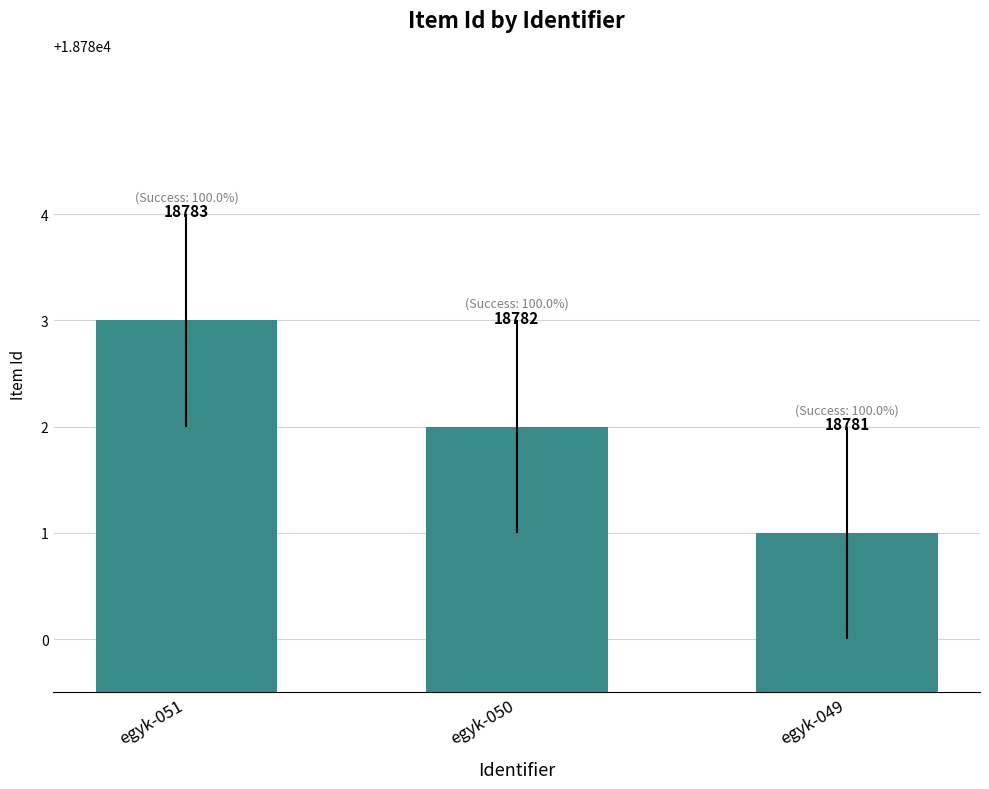

How many bars are there in total?

3